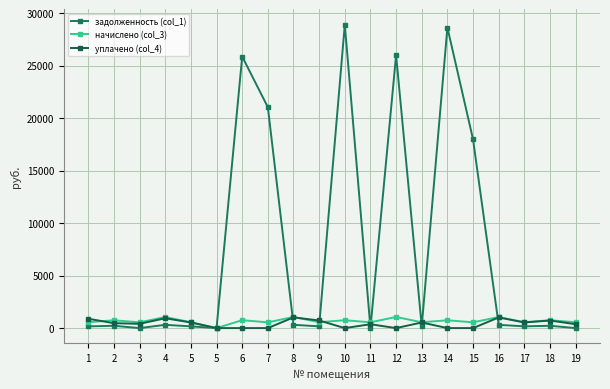

Between which two adjacent categories do начислено (col_3) and уплачено (col_4) first intersect?

1 and 2